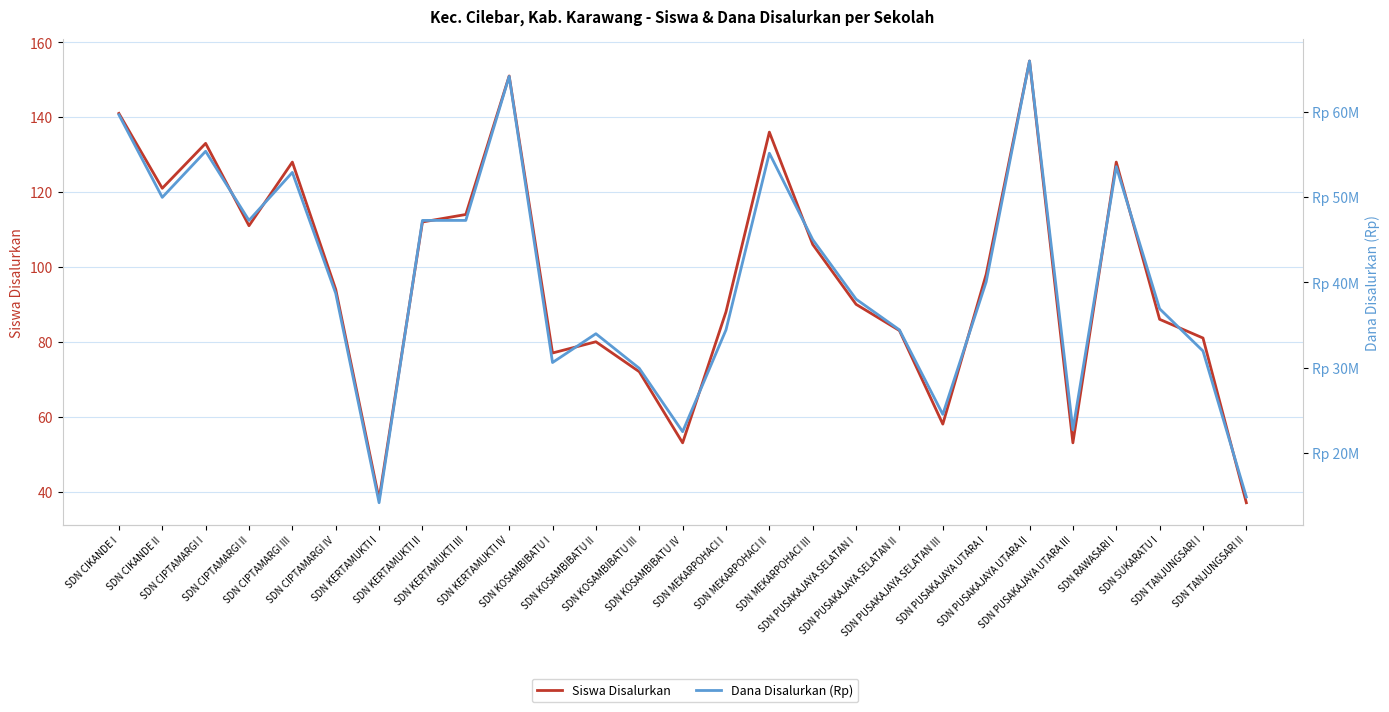

Between SDN KERTAMUKTI II and SDN MEKARPOHACI I, which series saw the biggest shift?

Dana Disalurkan (Rp)